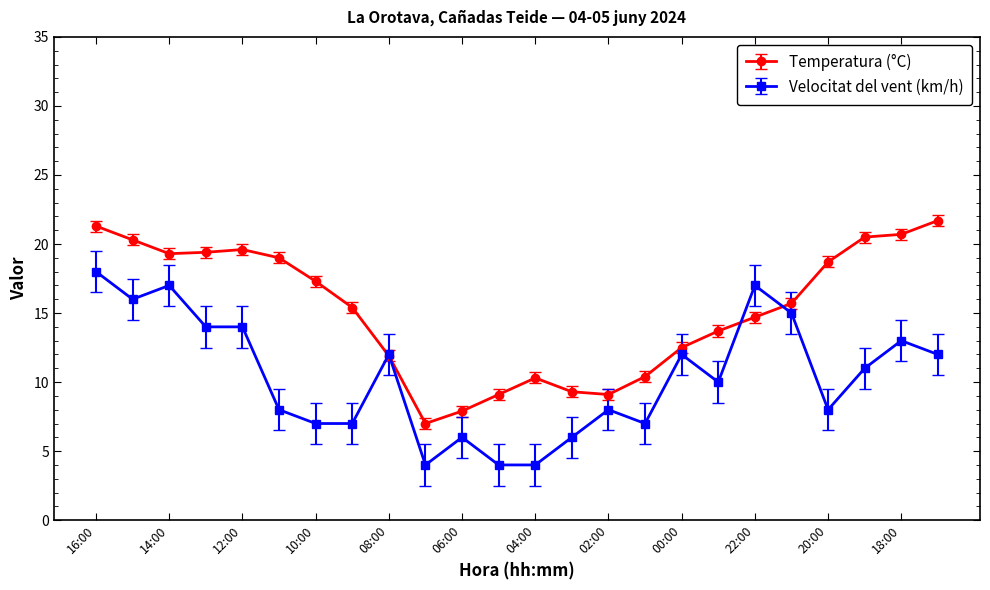

Does the chart display data point markers on the line(s)?

Yes